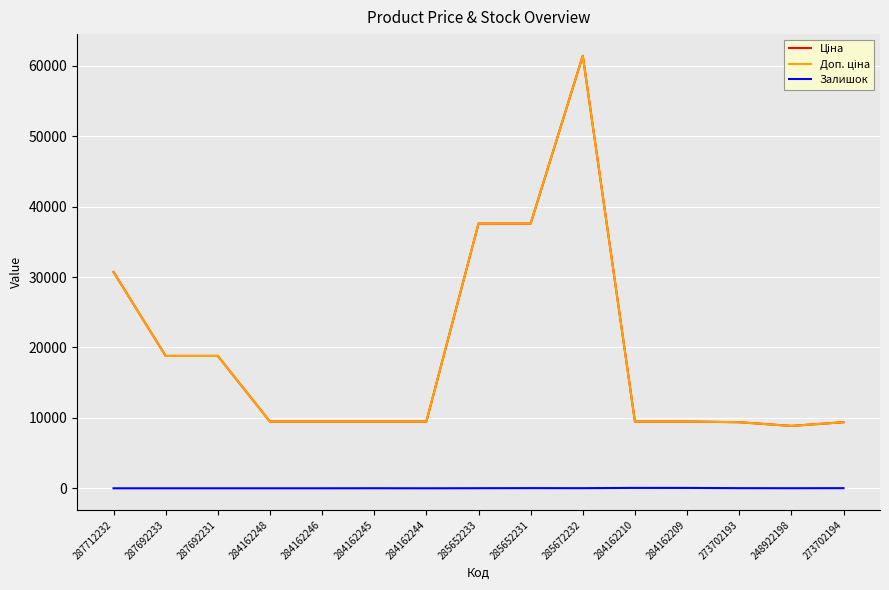

Is this an area chart (filled region under the line)?

No